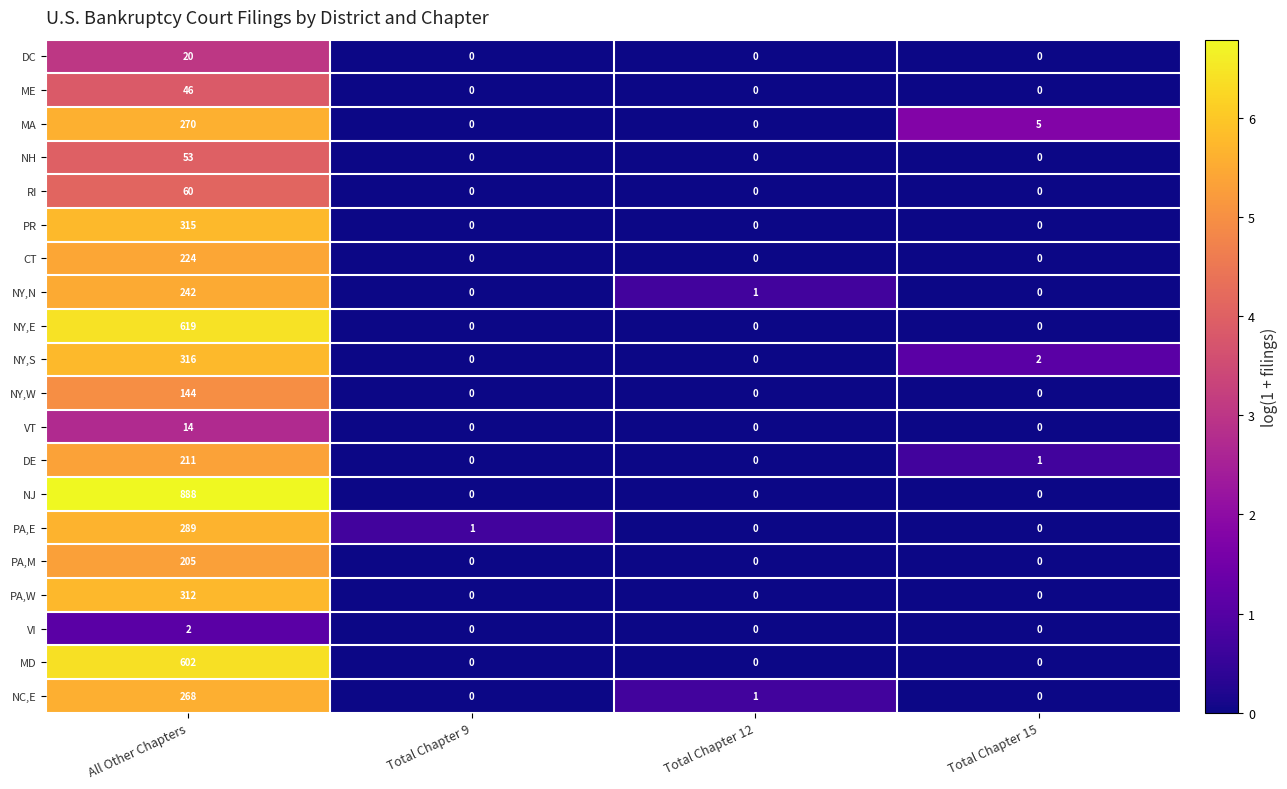

What is the sum of the MA values at All Other Chapters and Total Chapter 12?

270